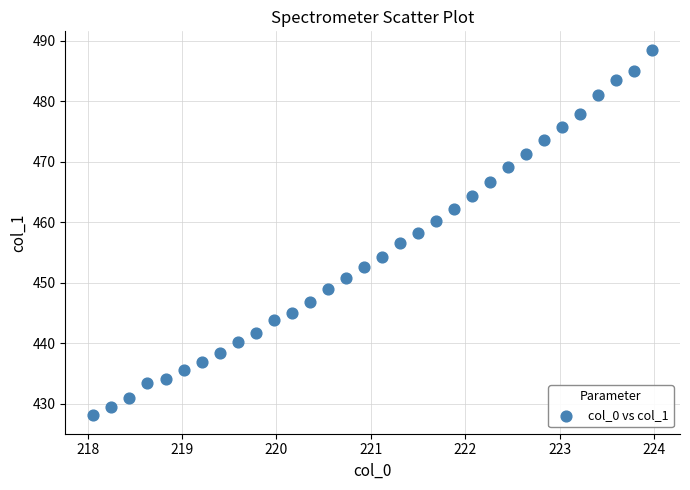

What is the range of X values (max minus min)?

5.9